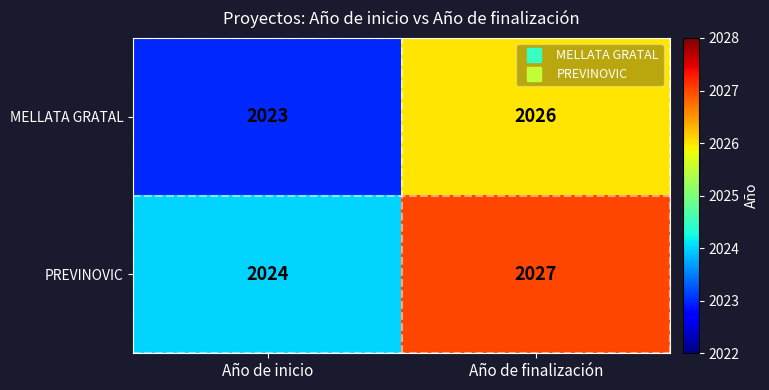

What is the difference between the MELLATA GRATAL values at Año de finalización and Año de inicio?

3